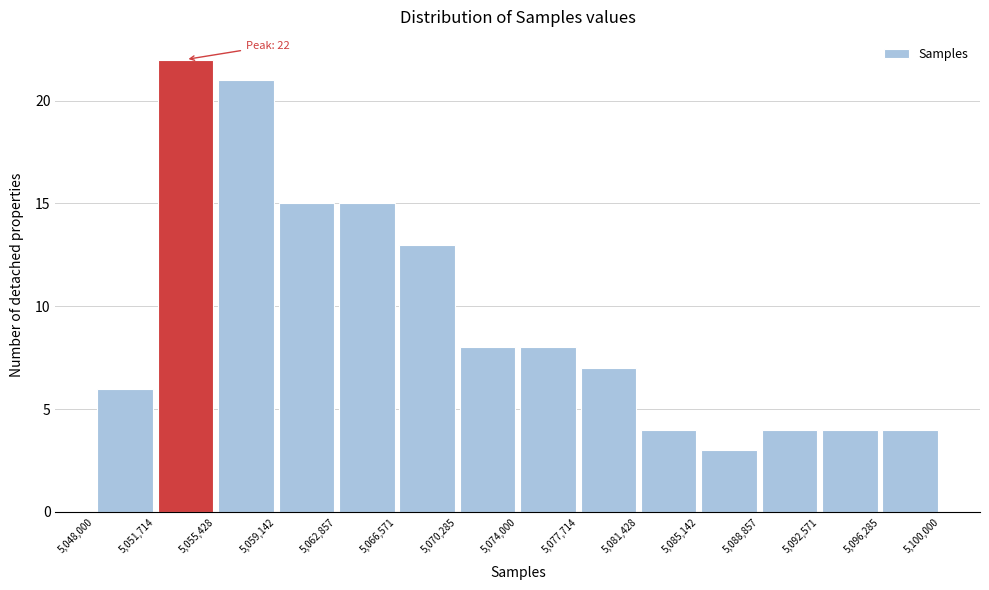

Over which range of the x-axis is the bar tallest?

5,051,714 to 5,055,428